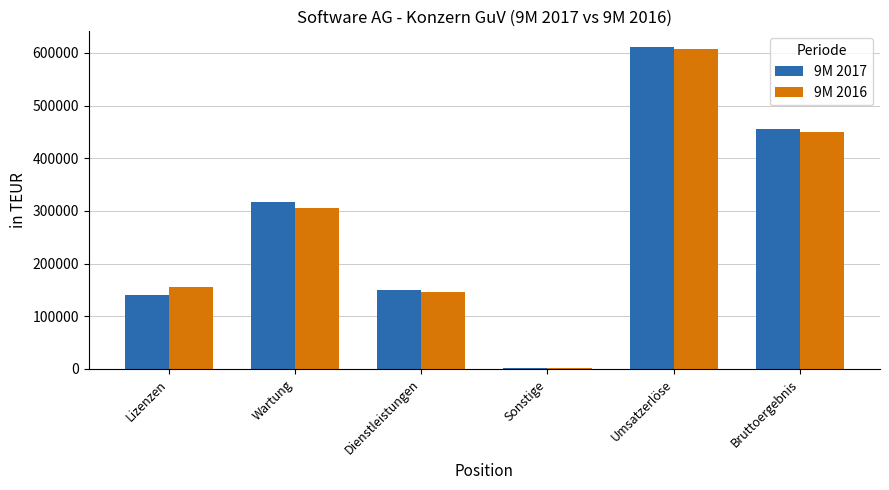

What is the average value of the 9M 2016 series?

277691